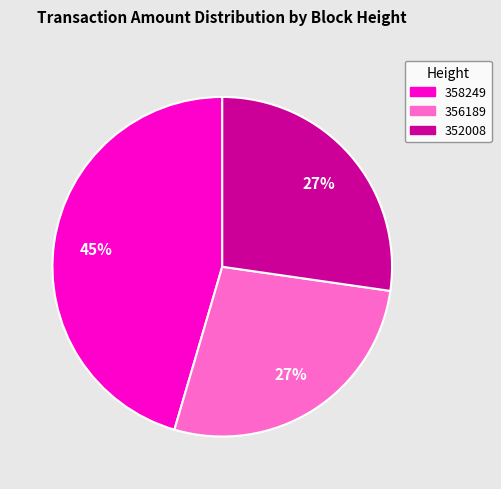

What is the largest slice in the pie chart?

358249